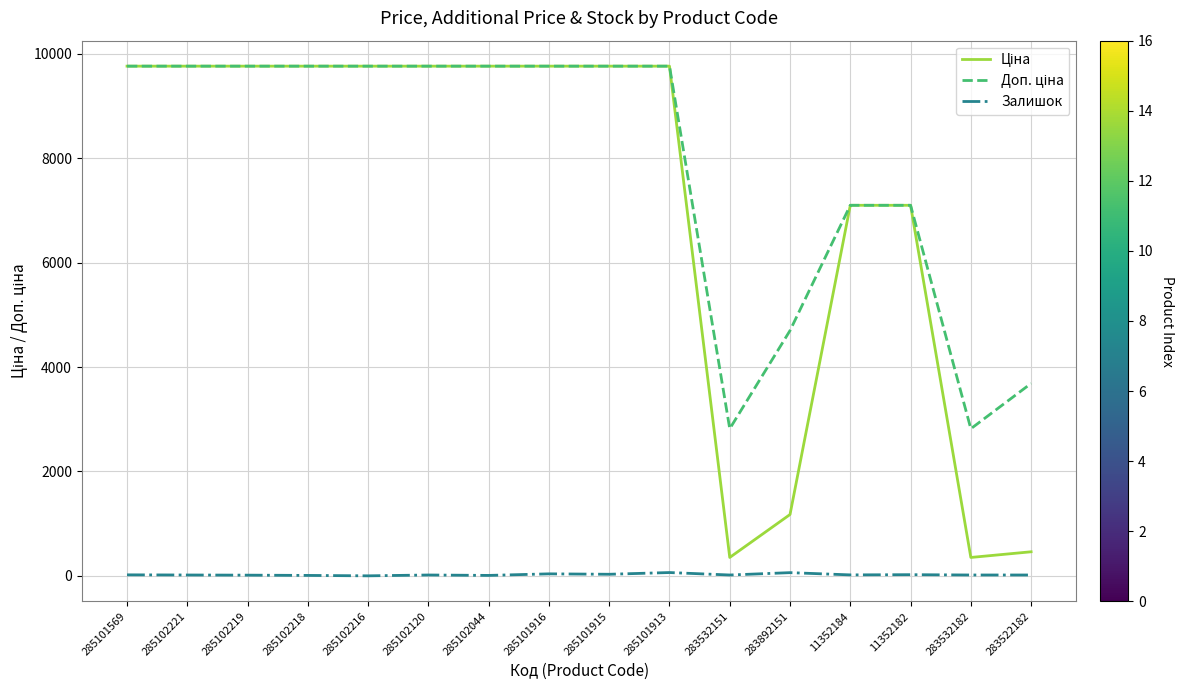

The Залишок series shows 30.0 at 285101915. True or false?

True